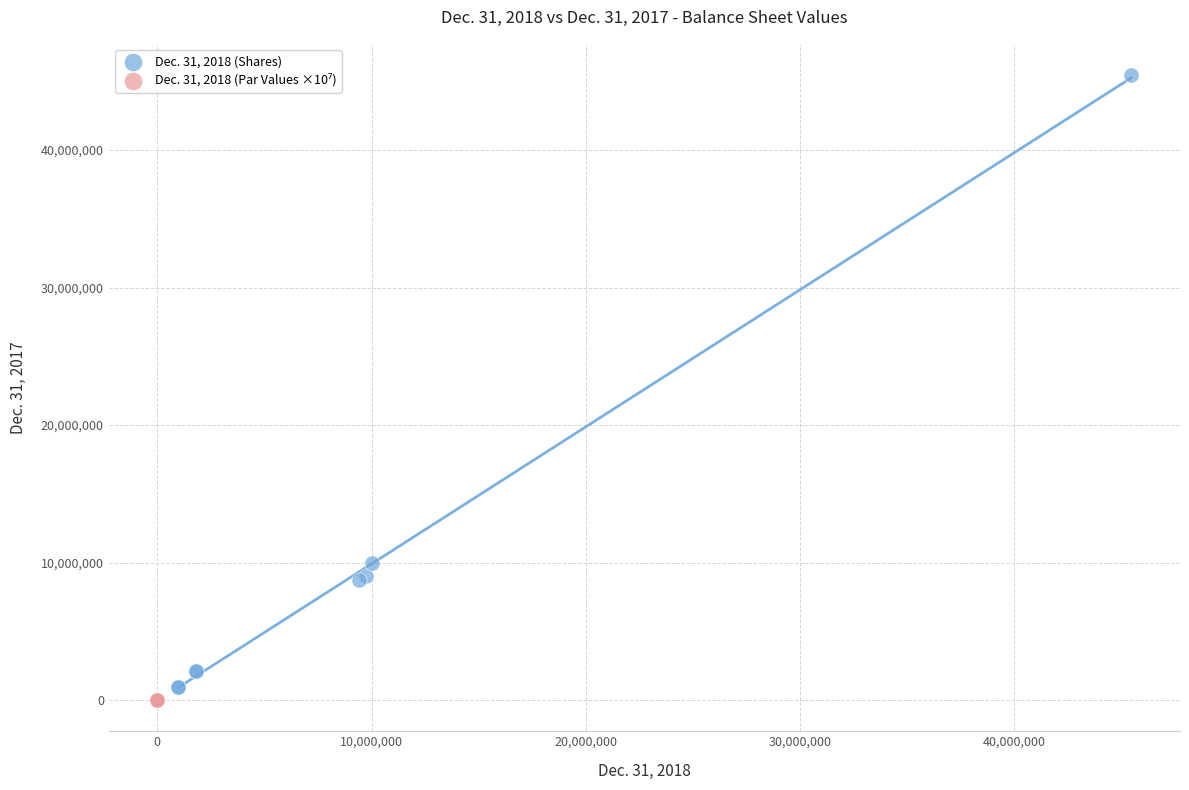

Which series reaches the maximum Y coordinate?

Dec. 31, 2018 (Shares)